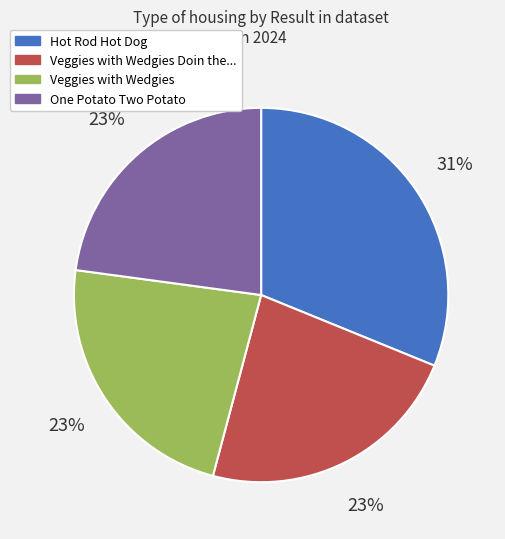

True or false: Veggies with Wedgies Doin the... accounts for 23% of the total.

True